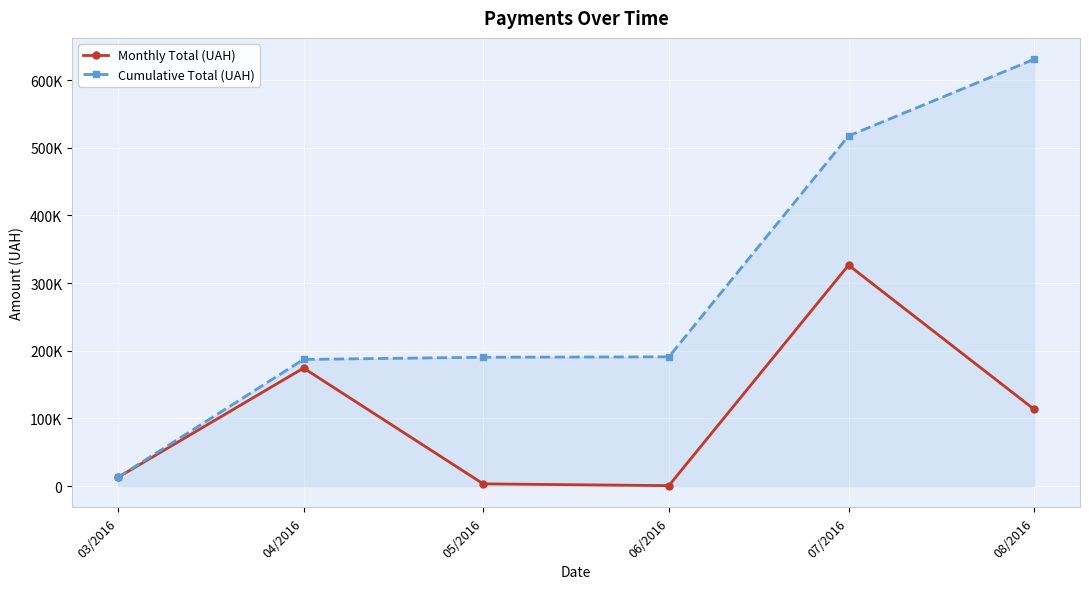

At which label does Cumulative Total (UAH) reach its peak?

08/2016